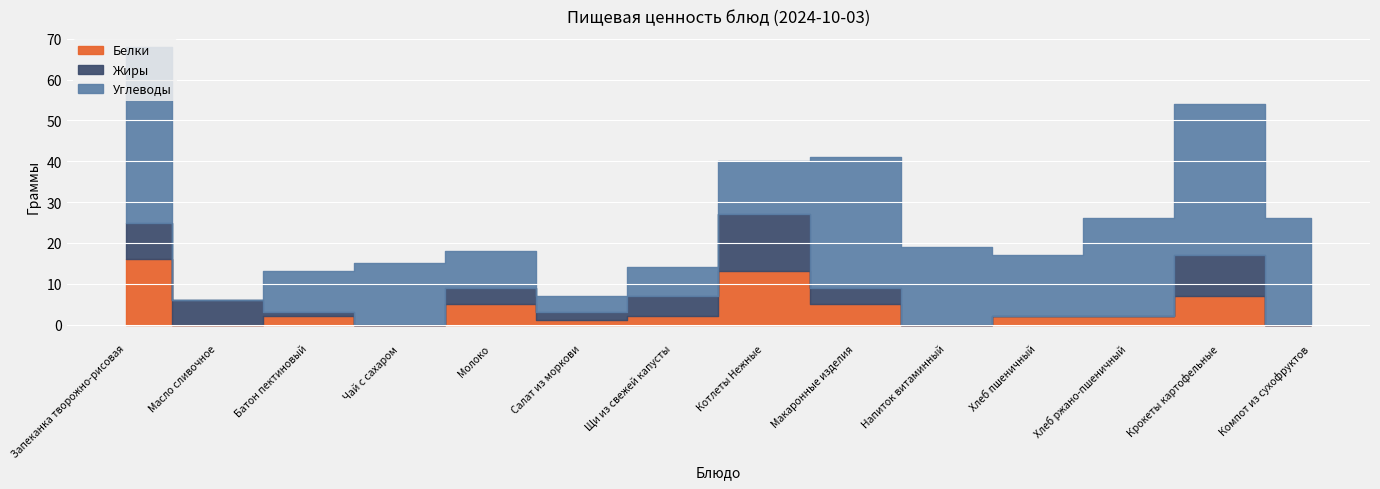

Where is the first local maximum for Жиры?

Молоко